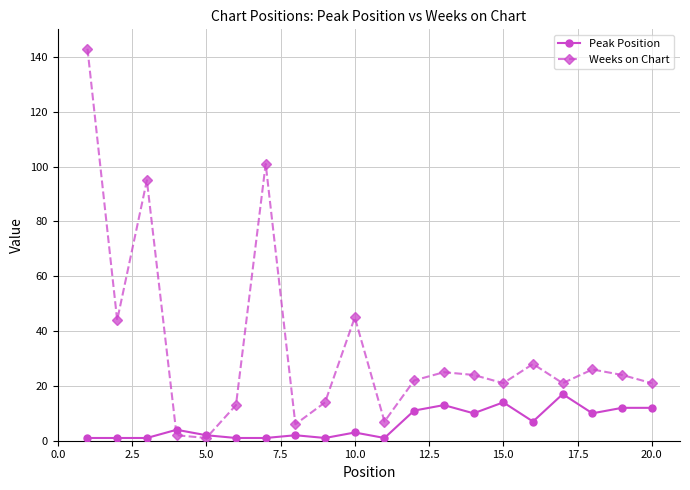

True or false: Weeks on Chart has more than 0 points higher than both neighbors.

True